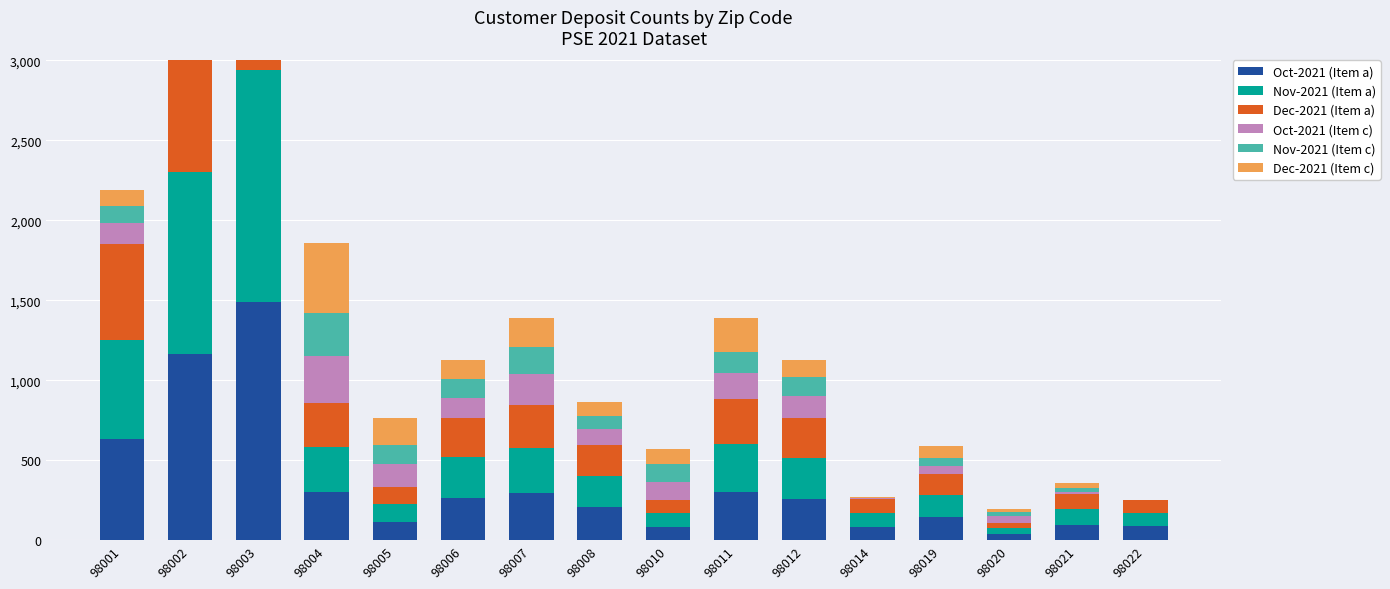

What is the difference between the Oct-2021 (Item c) values at 98012 and 98002?

88